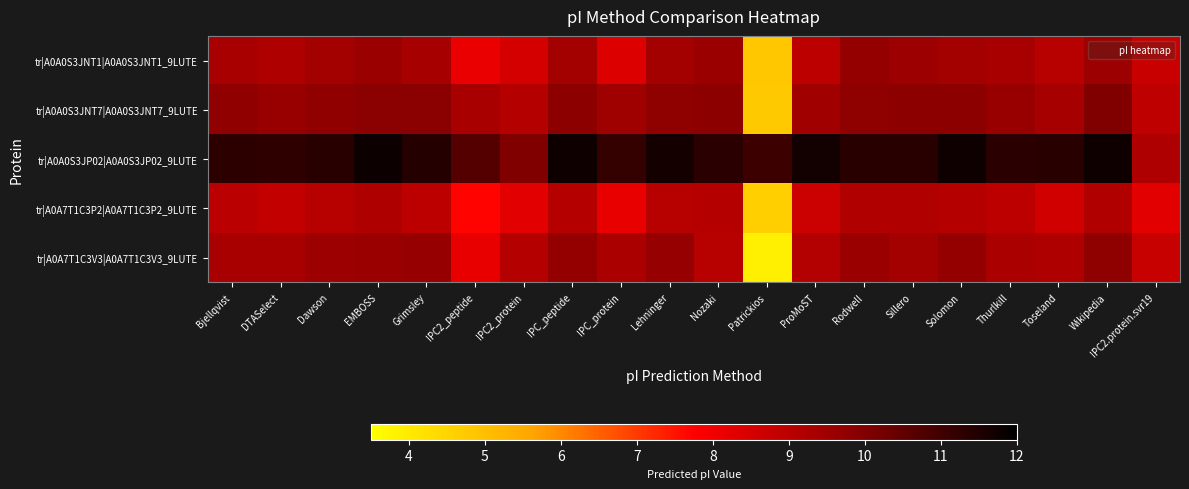

Reading left to right, extract all data points from this chart.

tr|A0A0S3JNT1|A0A0S3JNT1_9LUTE: Bjellqvist=9.3	DTASelect=9.2	Dawson=9.4	EMBOSS=9.6	Grimsley=9.4	IPC2_peptide=8.1	IPC2_protein=8.5	IPC_peptide=9.4	IPC_protein=8.4	Lehninger=9.4	Nozaki=9.6	Patrickios=4.8	ProMoST=9.0	Rodwell=9.7	Sillero=9.5	Solomon=9.4	Thurlkill=9.3	Toseland=9.1	Wikipedia=9.5	IPC2.protein.svr19=8.7
tr|A0A0S3JNT7|A0A0S3JNT7_9LUTE: Bjellqvist=9.8	DTASelect=9.6	Dawson=9.8	EMBOSS=9.9	Grimsley=9.9	IPC2_peptide=9.3	IPC2_protein=9.1	IPC_peptide=9.8	IPC_protein=9.5	Lehninger=9.8	Nozaki=9.8	Patrickios=4.8	ProMoST=9.5	Rodwell=9.8	Sillero=9.8	Solomon=9.8	Thurlkill=9.6	Toseland=9.4	Wikipedia=10.0	IPC2.protein.svr19=8.9
tr|A0A0S3JP02|A0A0S3JP02_9LUTE: Bjellqvist=11.3	DTASelect=11.3	Dawson=11.4	EMBOSS=11.8	Grimsley=11.4	IPC2_peptide=10.7	IPC2_protein=10.0	IPC_peptide=11.8	IPC_protein=11.2	Lehninger=11.7	Nozaki=11.3	Patrickios=11.1	ProMoST=11.7	Rodwell=11.3	Sillero=11.3	Solomon=11.8	Thurlkill=11.3	Toseland=11.3	Wikipedia=11.8	IPC2.protein.svr19=9.2
tr|A0A7T1C3P2|A0A7T1C3P2_9LUTE: Bjellqvist=9.0	DTASelect=8.9	Dawson=9.0	EMBOSS=9.2	Grimsley=8.9	IPC2_peptide=7.7	IPC2_protein=8.3	IPC_peptide=9.1	IPC_protein=8.2	Lehninger=9.1	Nozaki=9.1	Patrickios=4.7	ProMoST=8.7	Rodwell=9.2	Sillero=9.2	Solomon=9.1	Thurlkill=9.0	Toseland=8.6	Wikipedia=9.2	IPC2.protein.svr19=8.3
tr|A0A7T1C3V3|A0A7T1C3V3_9LUTE: Bjellqvist=9.3	DTASelect=9.3	Dawson=9.5	EMBOSS=9.6	Grimsley=9.7	IPC2_peptide=8.2	IPC2_protein=9.1	IPC_peptide=9.7	IPC_protein=9.3	Lehninger=9.7	Nozaki=9.1	Patrickios=3.9	ProMoST=9.1	Rodwell=9.6	Sillero=9.4	Solomon=9.7	Thurlkill=9.3	Toseland=9.2	Wikipedia=9.8	IPC2.protein.svr19=8.7